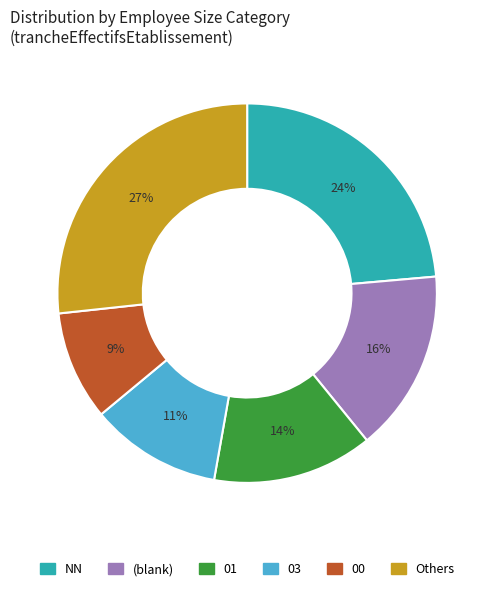

What percentage is the NN slice, to the nearest percent?

24%